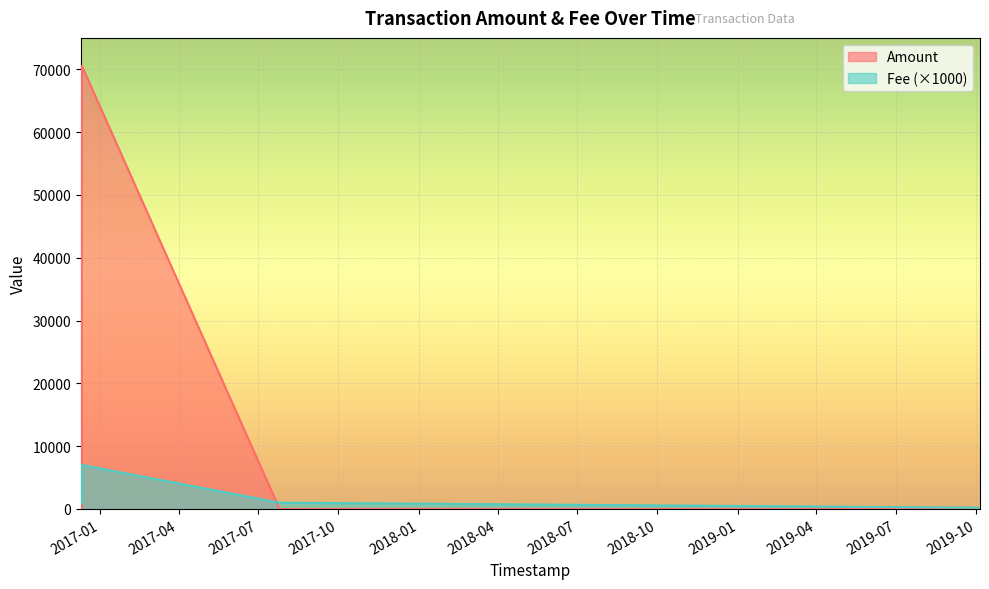

At which category is the sum across all series the highest?

2016-12-11 01:56:33